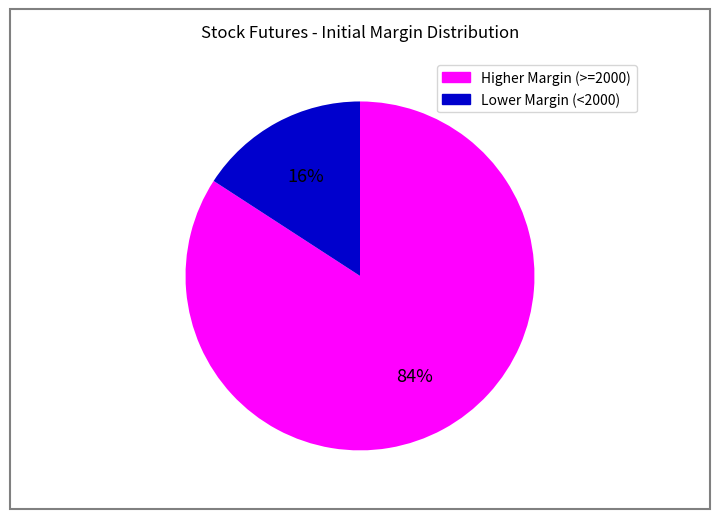

Does any single category account for the majority?

Yes